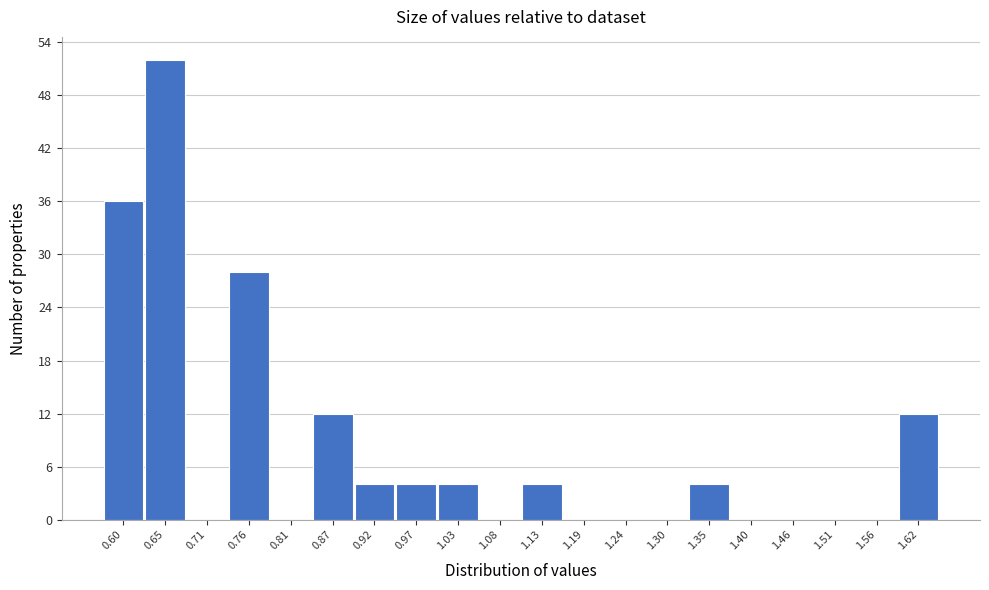

Reading right to left, extract all data points from this chart.

1.62=12	1.56=0	1.51=0	1.46=0	1.40=0	1.35=4	1.30=0	1.24=0	1.19=0	1.13=4	1.08=0	1.03=4	0.97=4	0.92=4	0.87=12	0.81=0	0.76=28	0.71=0	0.65=52	0.60=36